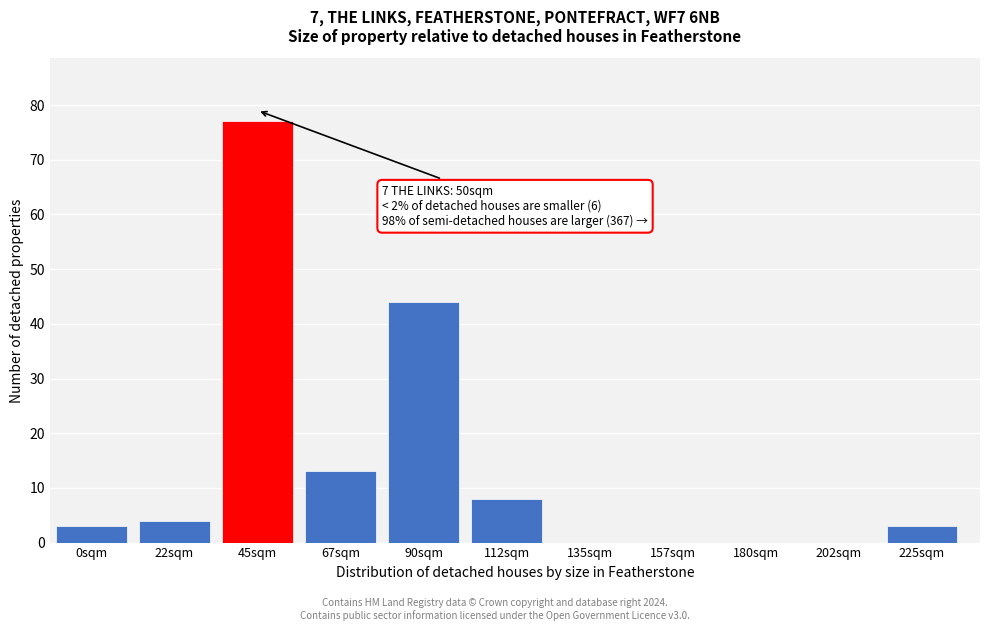

Reading left to right, what are all the values shown in this chart?

0sqm=3	22sqm=4	45sqm=77	67sqm=13	90sqm=44	112sqm=8	135sqm=0	157sqm=0	180sqm=0	202sqm=0	225sqm=3